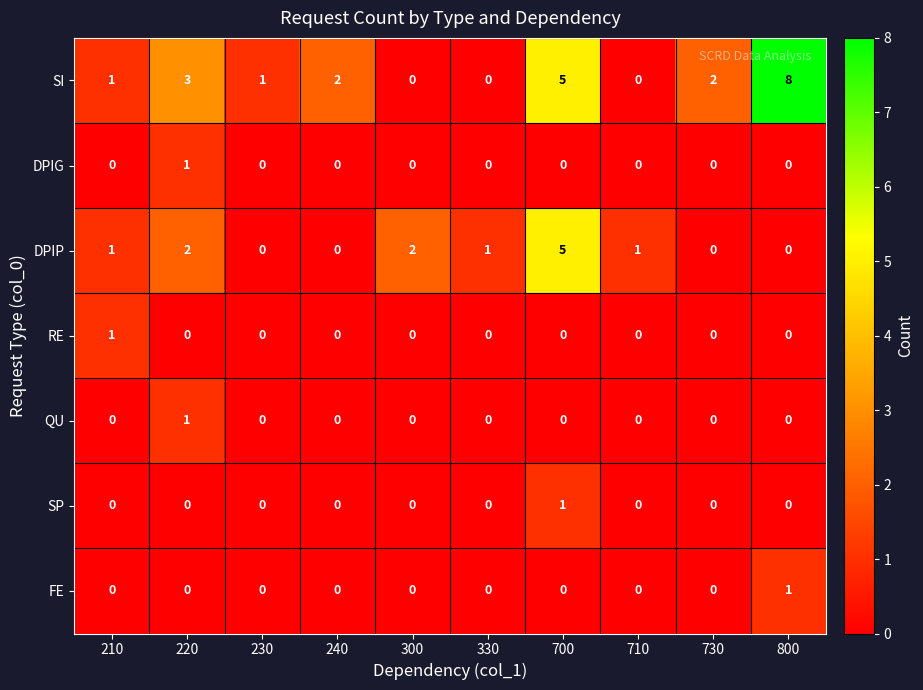

How many values in the DPIP series are below 1?

4